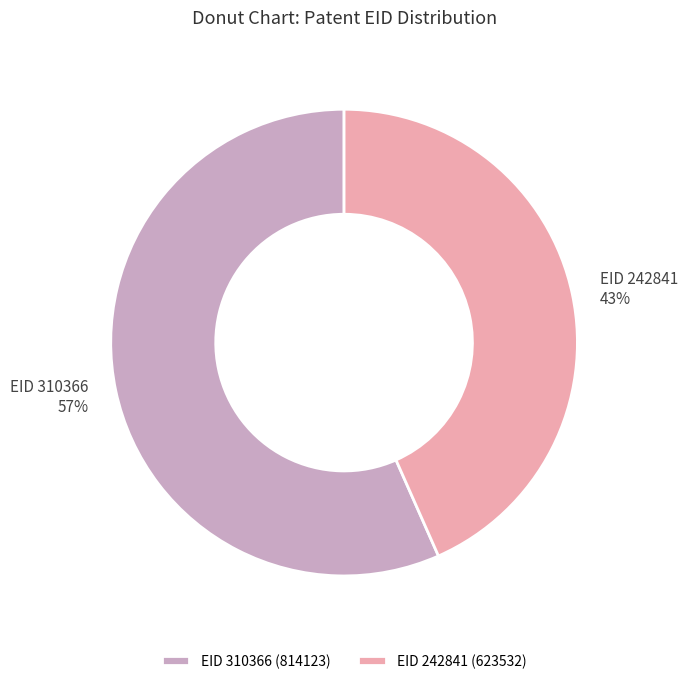

To the nearest percent, what percentage of the pie is EID 242841?

43%